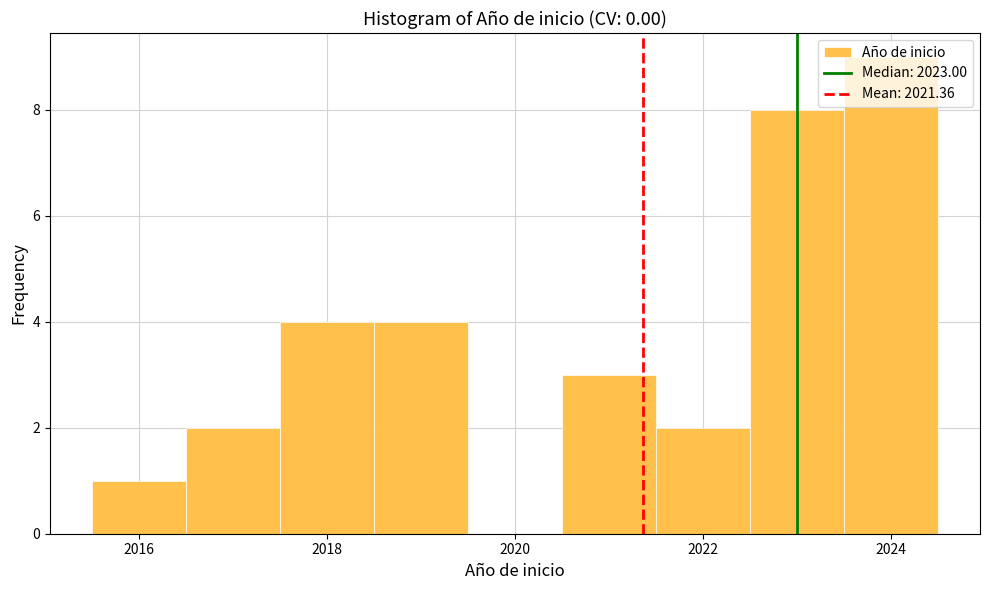

Reading left to right, list every bar in this chart as the range it spans on the x-axis followed by its height. Neither the bar edges nor the heights are printed on the chart, so give them approximately, as read against the axes.

2015.5 to 2016.5: 1
2016.5 to 2017.5: 2
2017.5 to 2018.5: 4
2018.5 to 2019.5: 4
2019.5 to 2020.5: 0
2020.5 to 2021.5: 3
2021.5 to 2022.5: 2
2022.5 to 2023.5: 8
2023.5 to 2024.5: 9